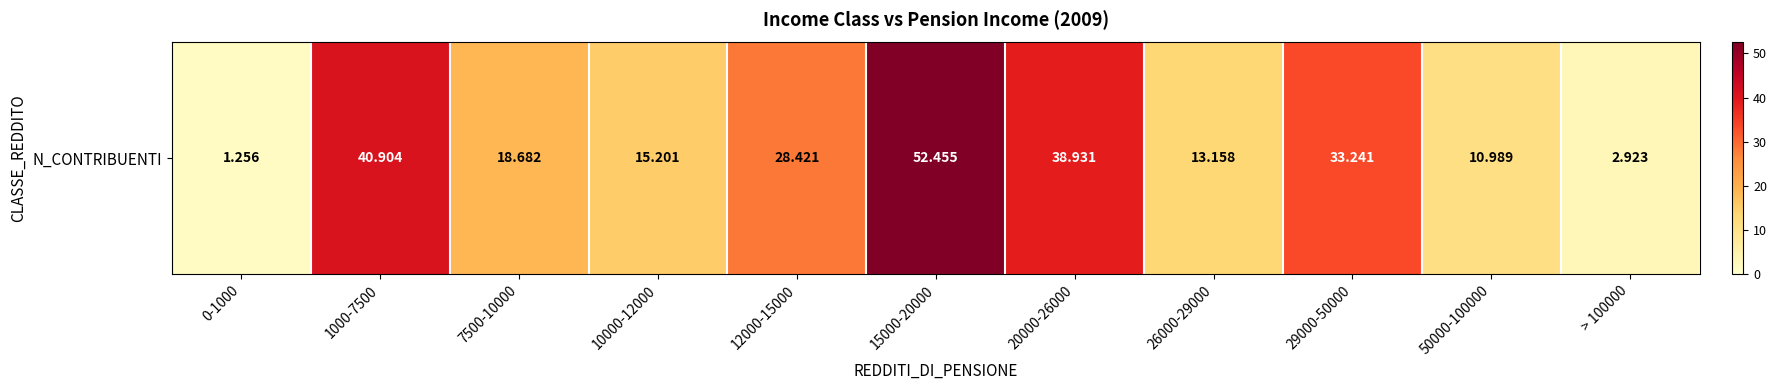

What is the difference between the maximum and minimum values?

51.2